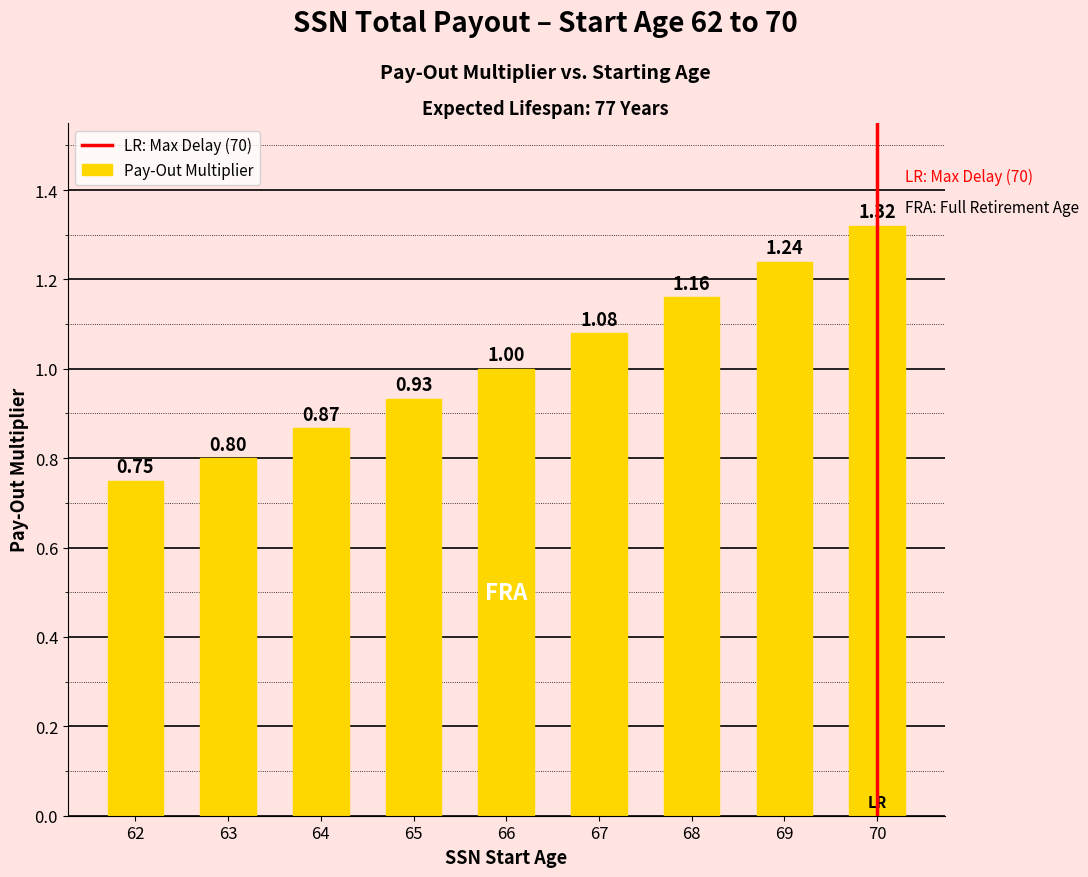

Rank the categories by value from highest to lowest.

70, 69, 68, 67, 66, 65, 64, 63, 62